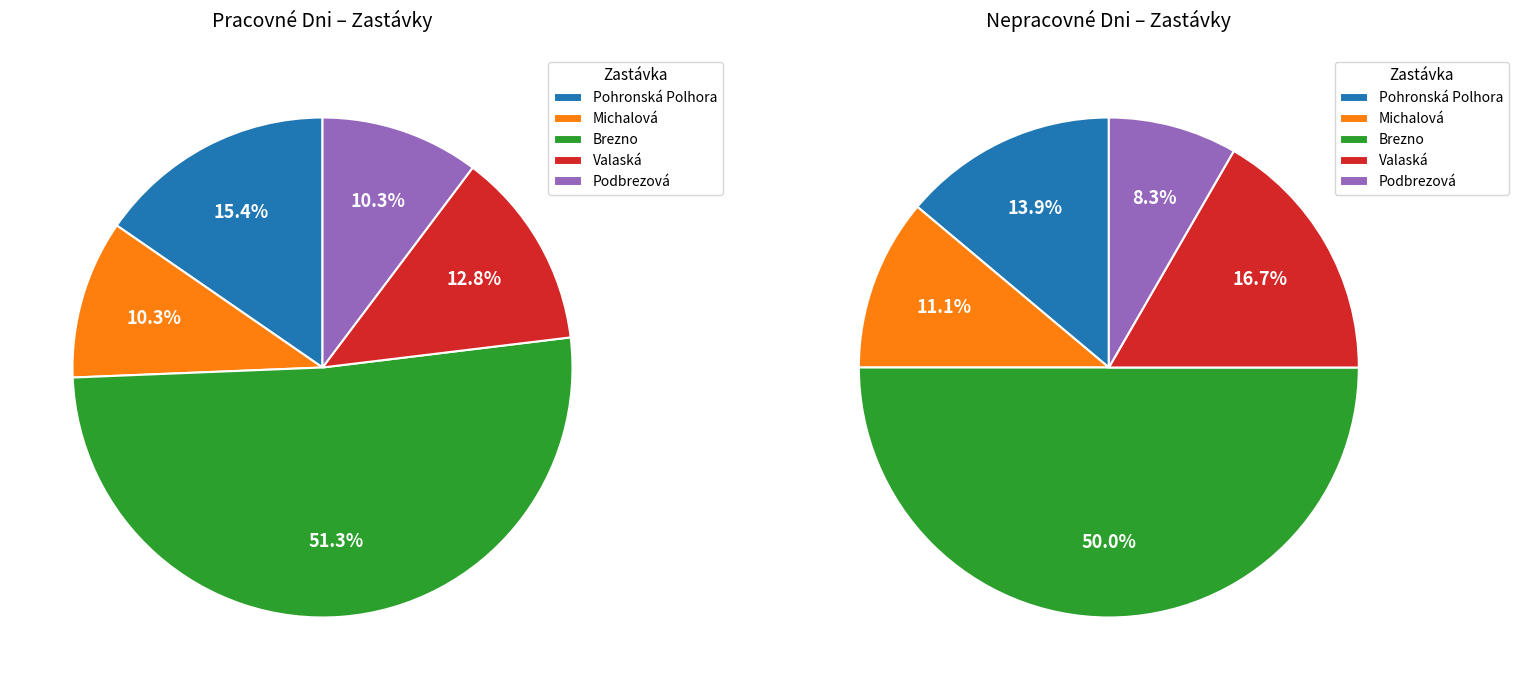

What is the largest slice in the pie chart?

Brezno